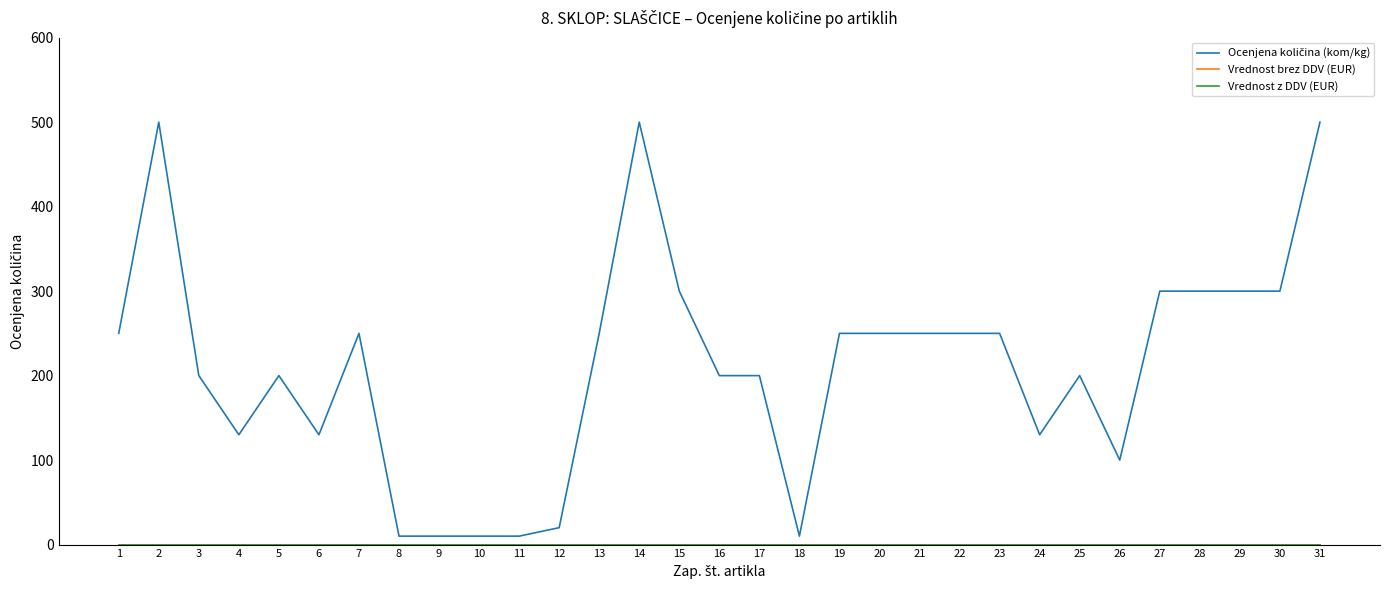

The value of Ocenjena količina (kom/kg) at 11 is 10. True or false?

True